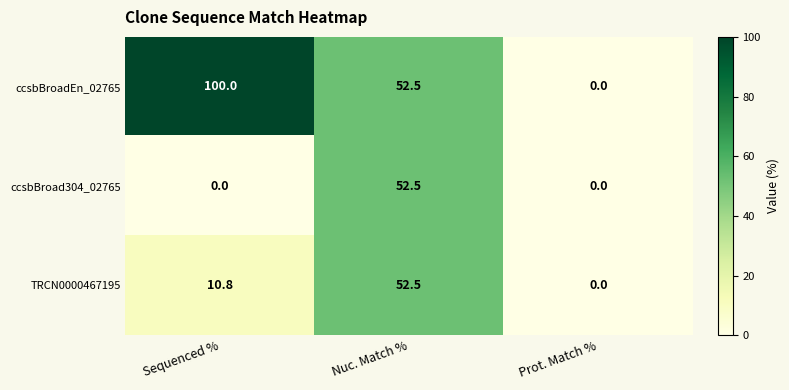

What is the maximum value shown in the chart?

100.0